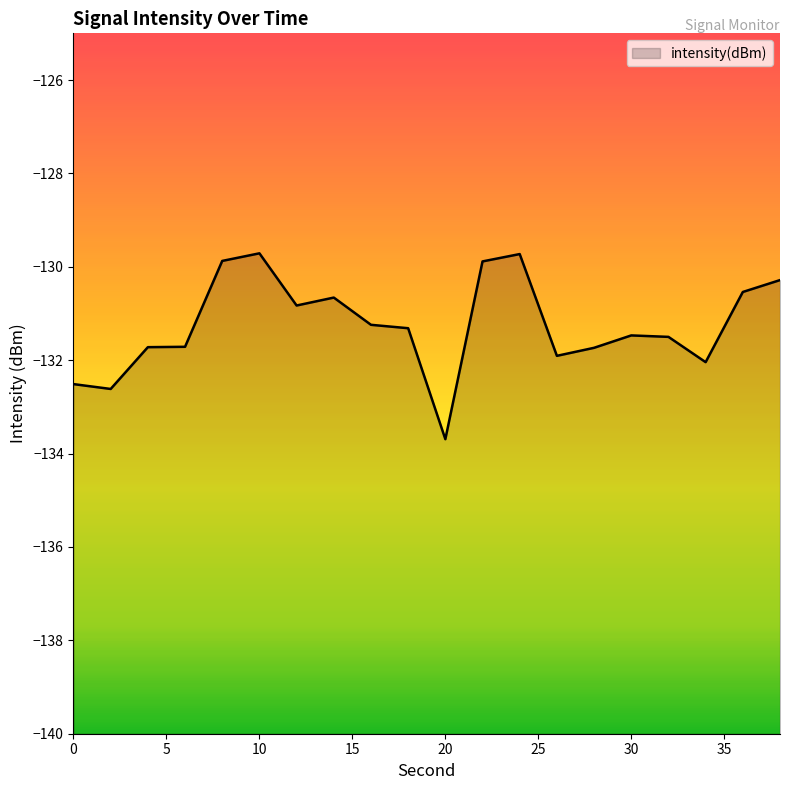

Is it true that the value at 34 is -64.5?

False